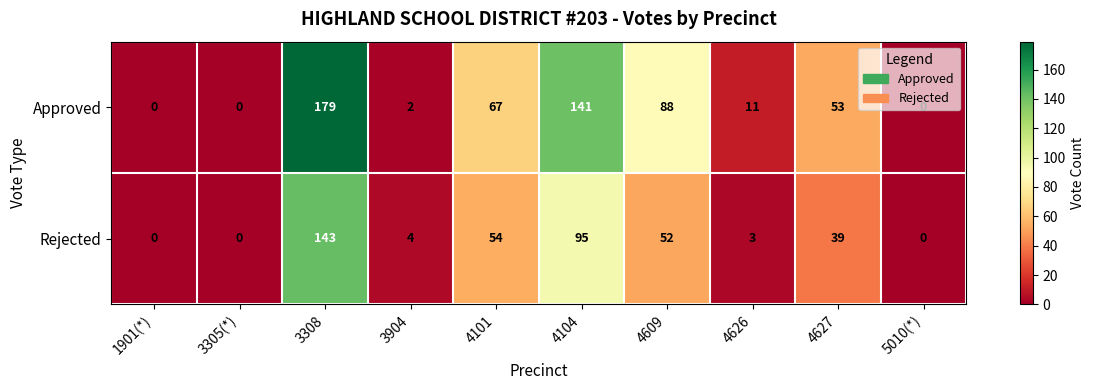

What is the maximum value for Approved?

179